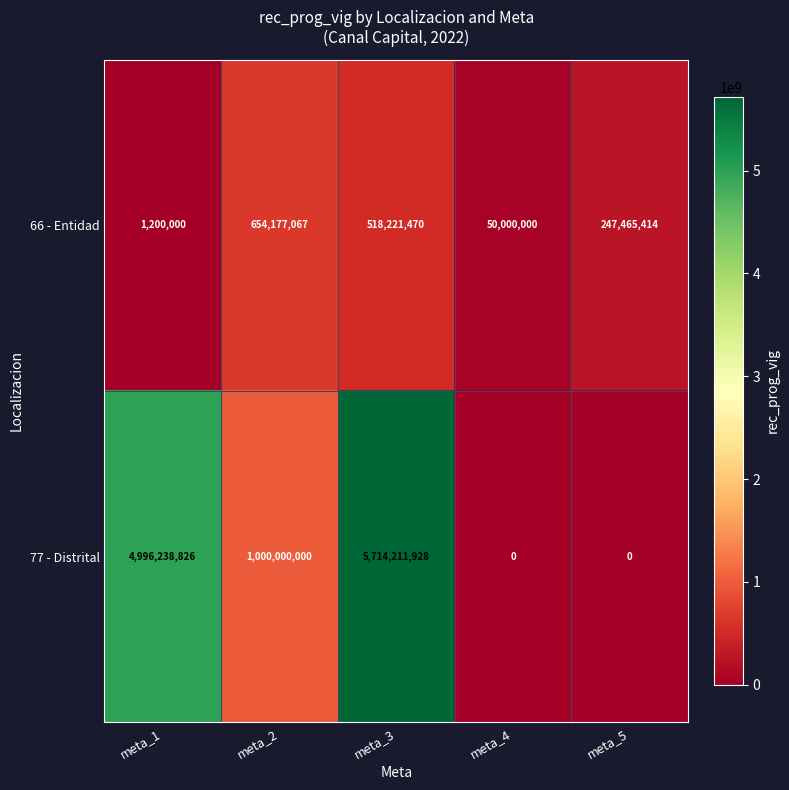

What is the approximate value of 77 - Distrital at meta_1, to the nearest 100?

4996238800